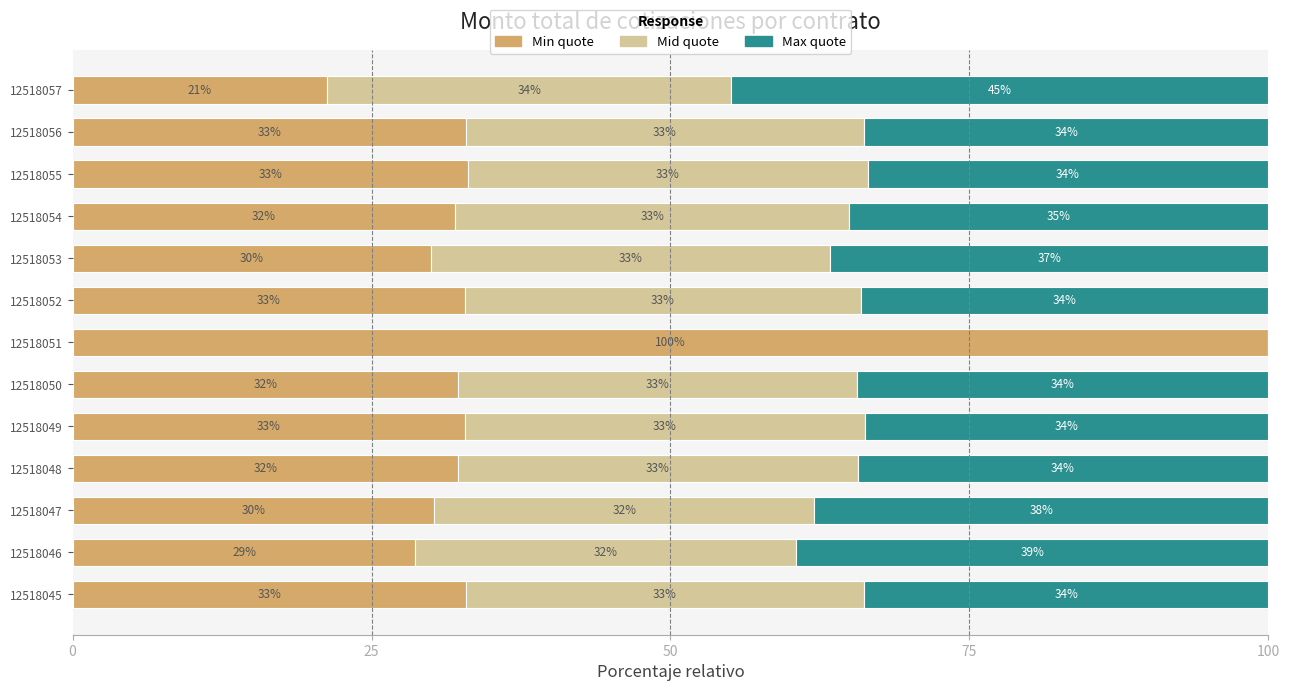

What is the maximum value for Min quote?

100.0